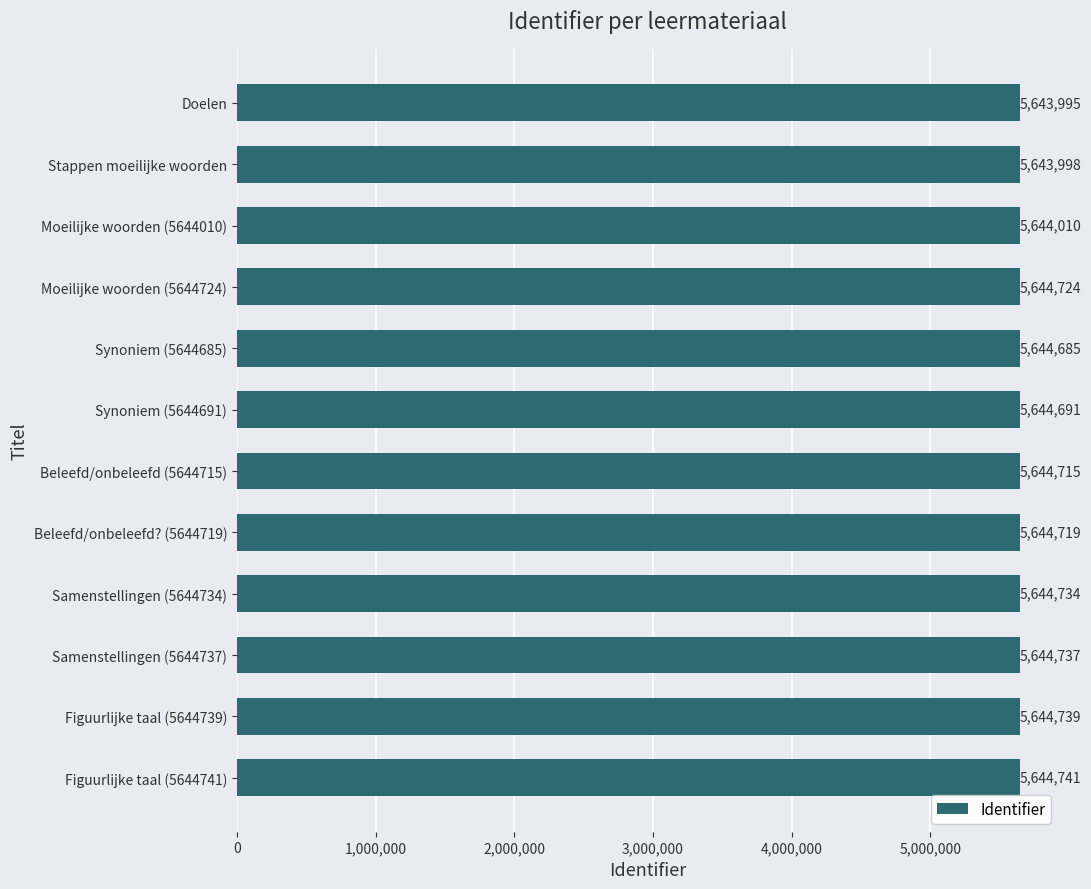

True or false: the data shows 9571200 at Doelen.

False